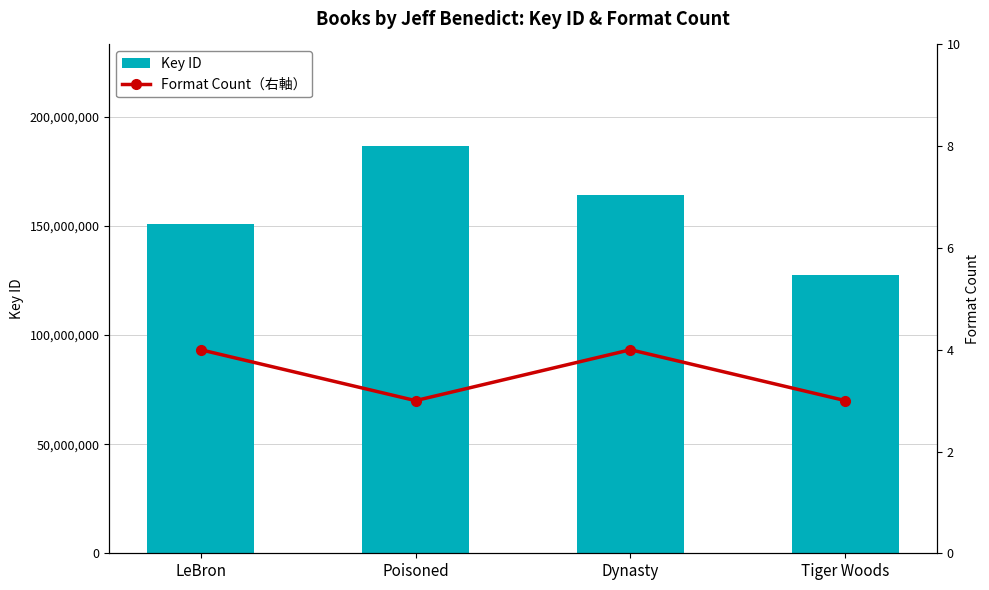

True or false: Key ID has a value of 105144621 at LeBron.

False